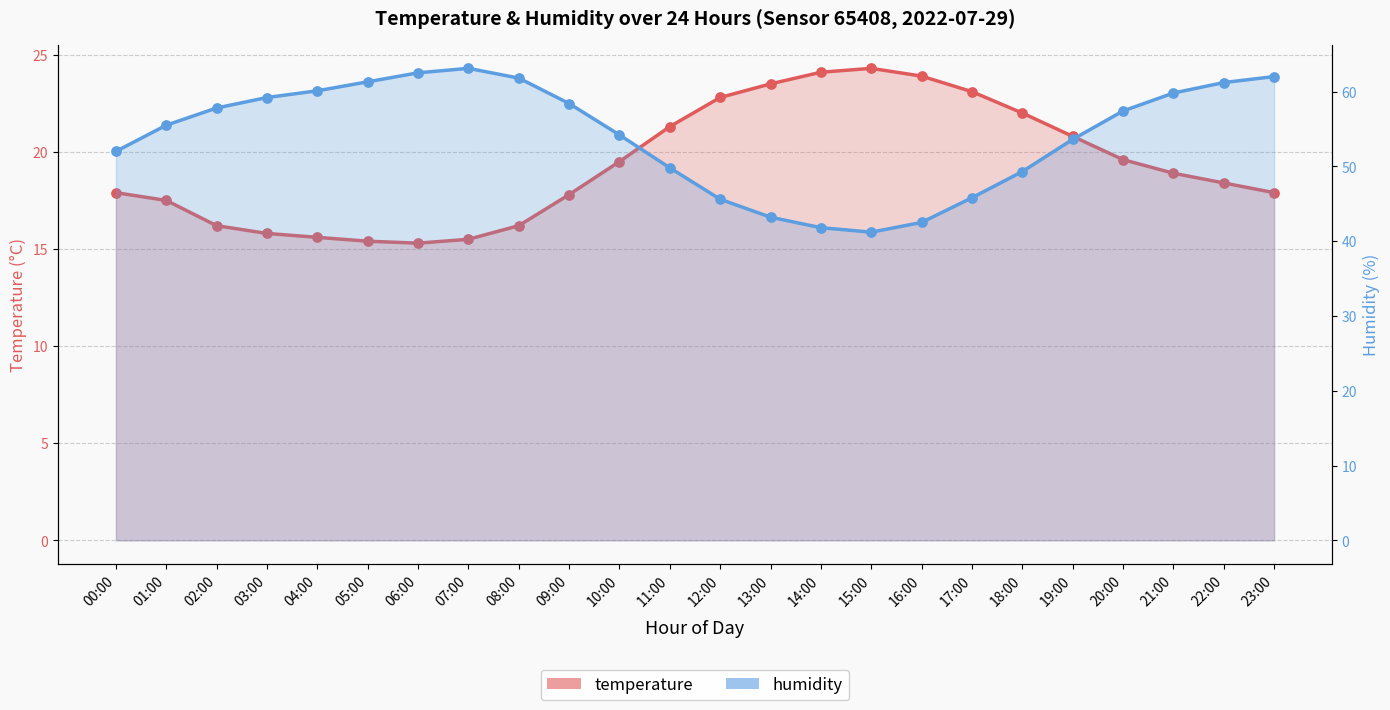

Which series contains the lowest Y value?

temperature